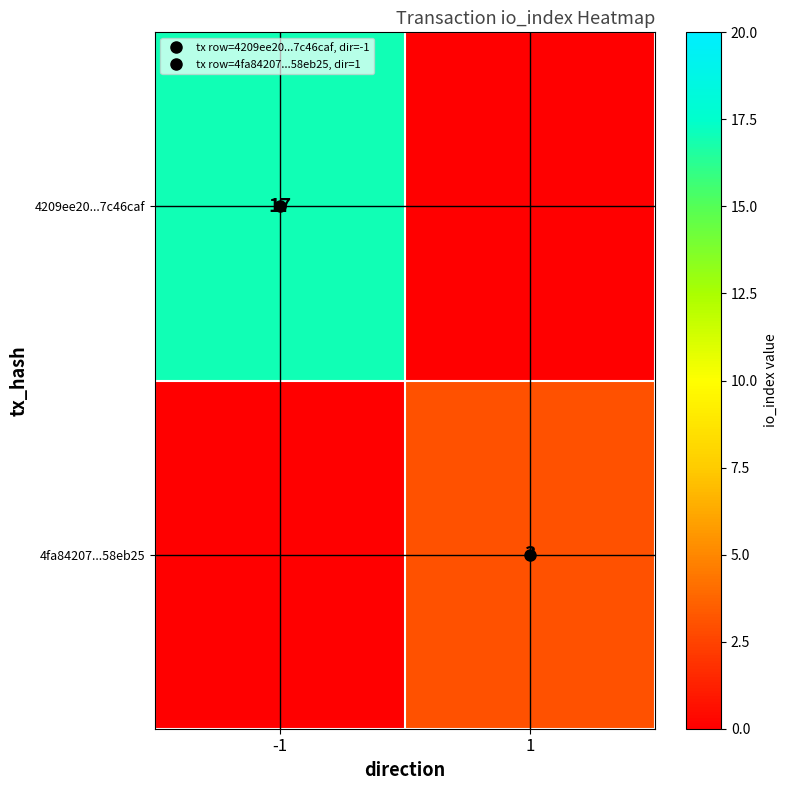

At how many categories does at least one series exceed 12?

1